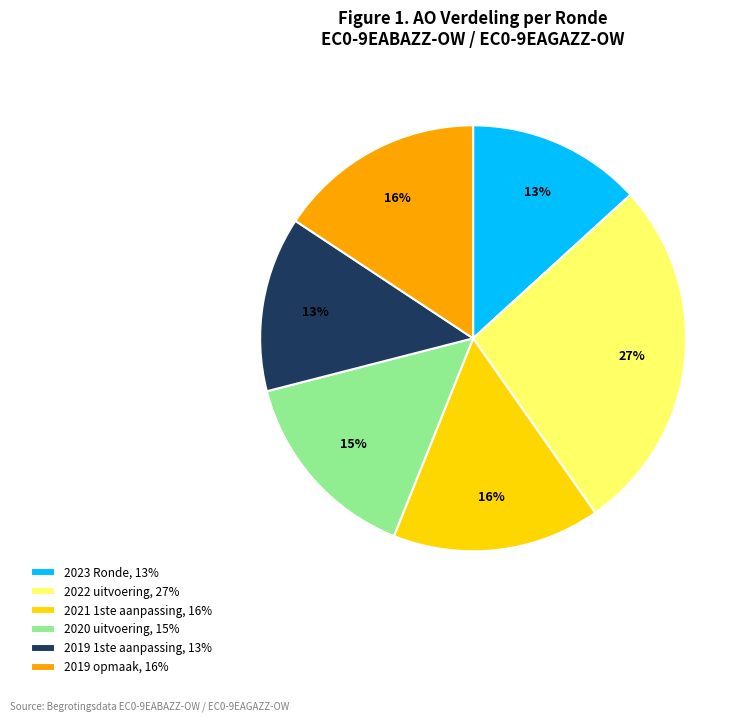

To the nearest percent, what is the combined percentage of 2023 Ronde and 2019 opmaak?

29%